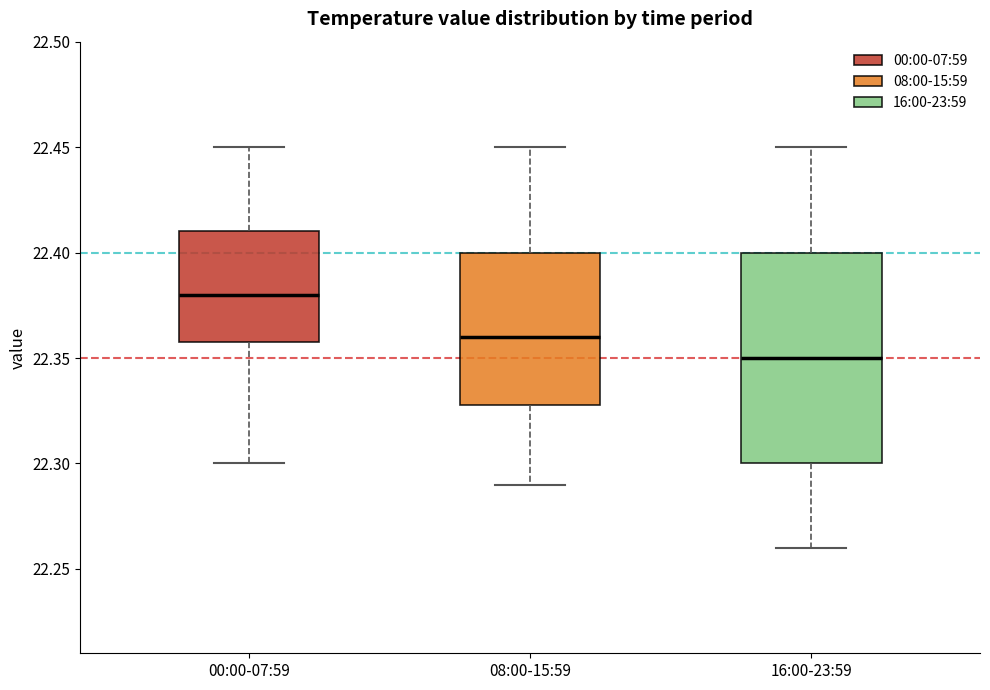

Reading left to right, read every box against the y-axis: the position of its median line, the range the box covers, and the ends of its whiskers. The values are not printed on the chart, so give them approximately, as read against the axis.

00:00-07:59: median 22.38, box 22.36 to 22.41, whiskers 22.30 to 22.45
08:00-15:59: median 22.36, box 22.33 to 22.40, whiskers 22.29 to 22.45
16:00-23:59: median 22.35, box 22.30 to 22.40, whiskers 22.26 to 22.45